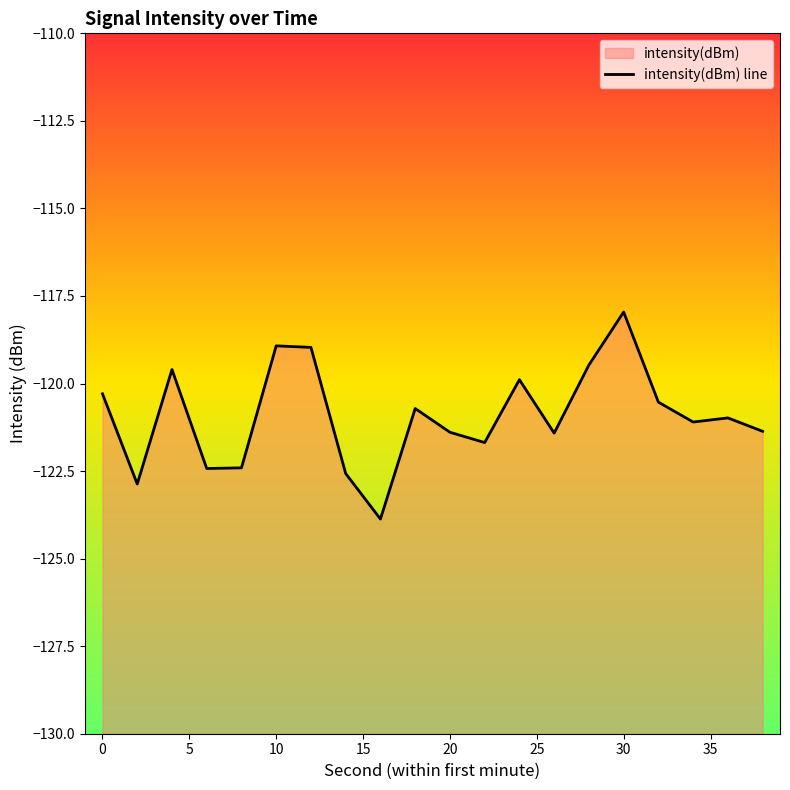

What is the sum of all values?

-2418.4